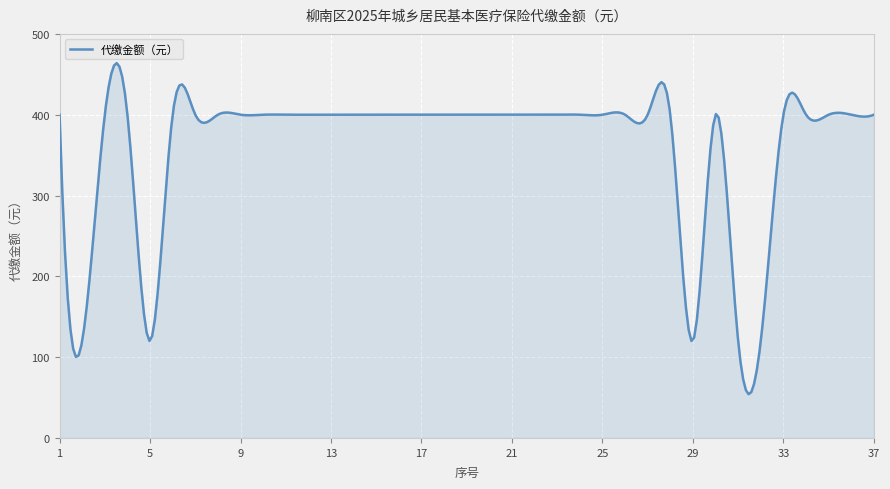

What is the greatest value displayed?

463.9